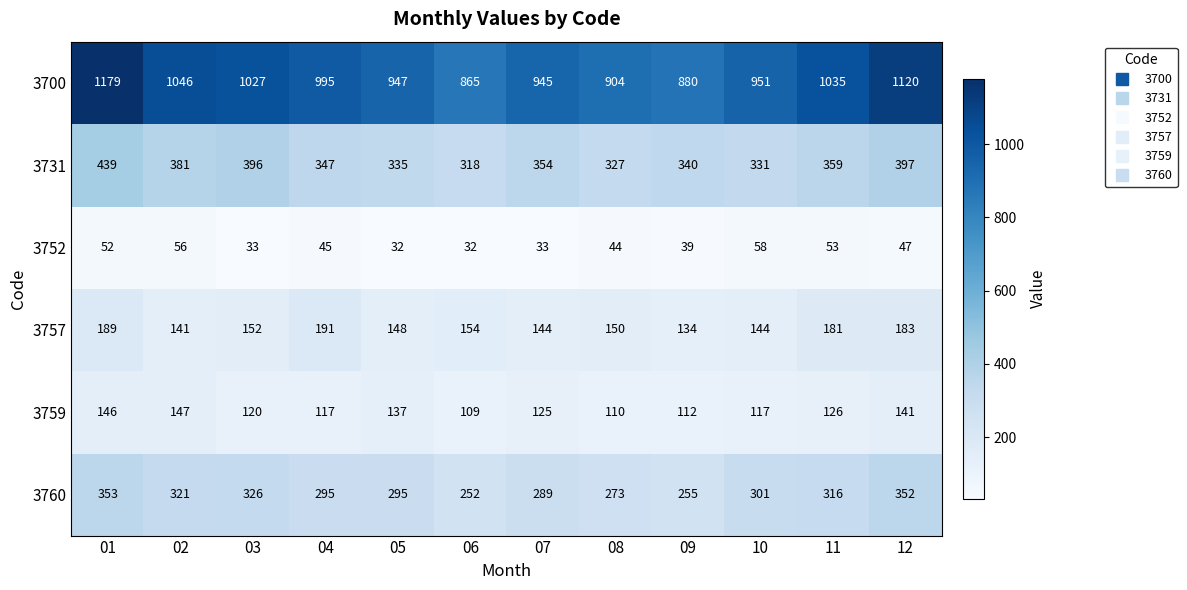

At how many categories does at least one series exceed 150?

12